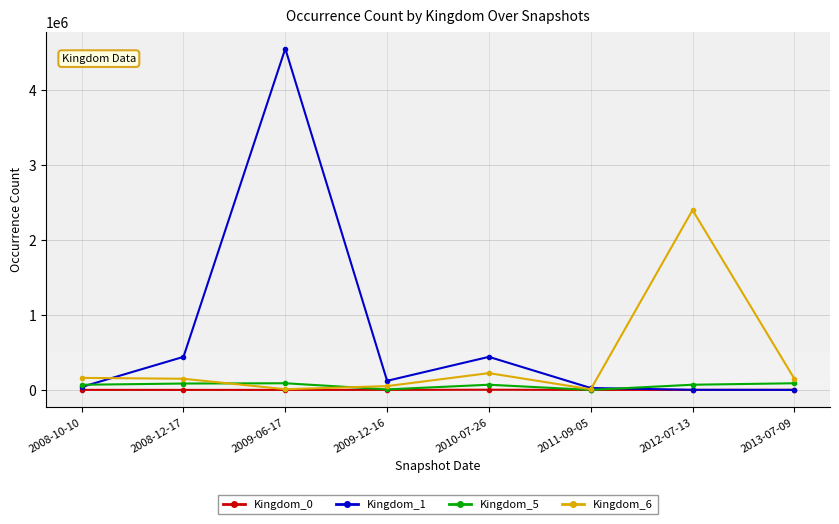

Which series has the largest range (max minus min)?

Kingdom_1